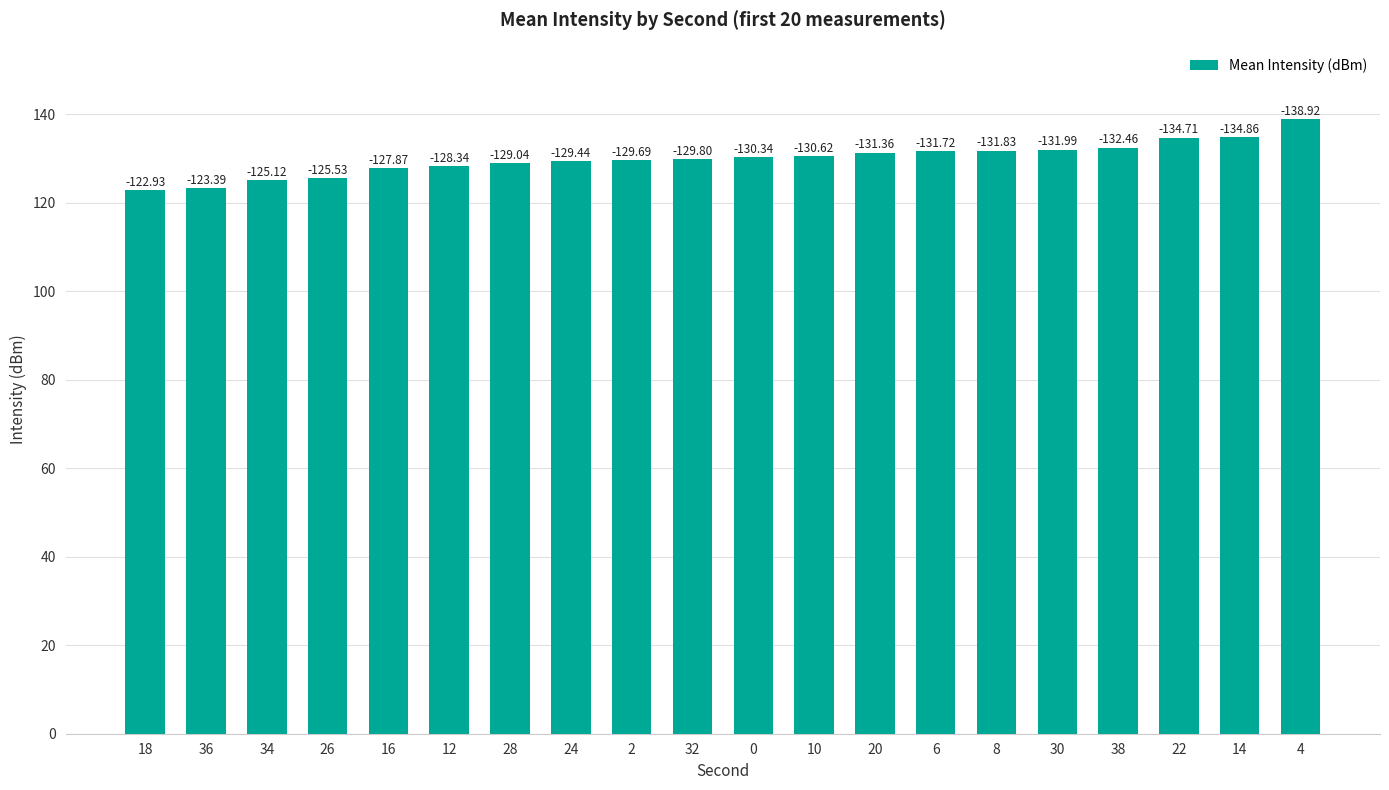

Where is the data nearest to the value 130?

32